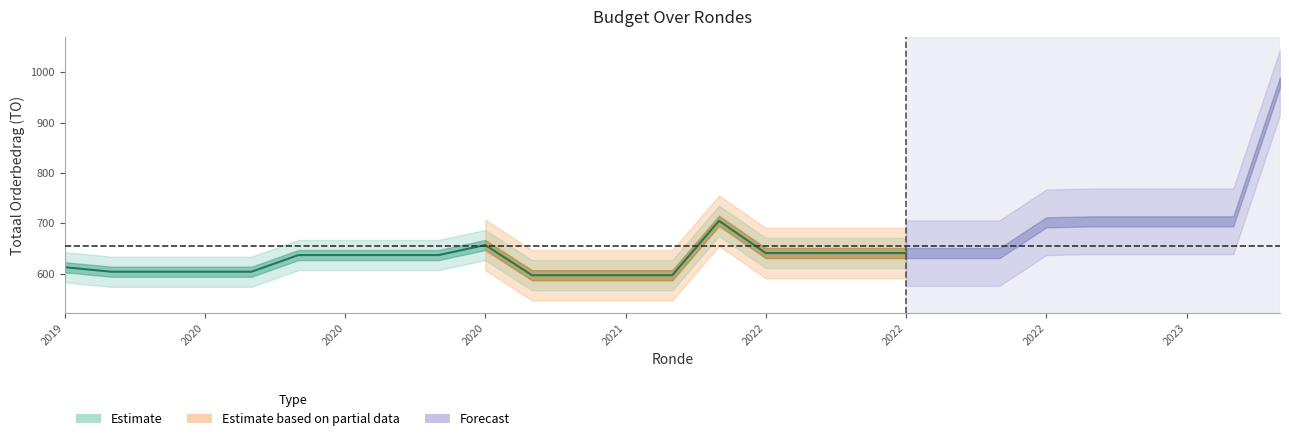

Does the chart display data point markers on the line(s)?

No